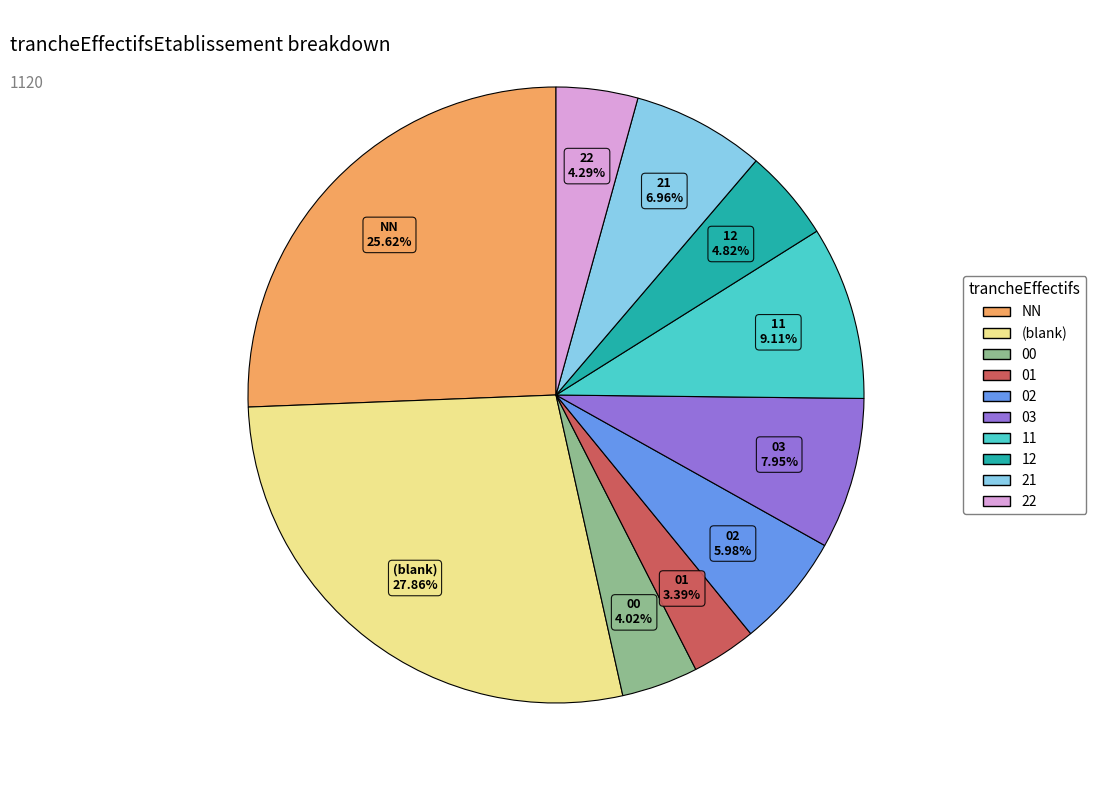

Between 03 and 22, which is larger?

03